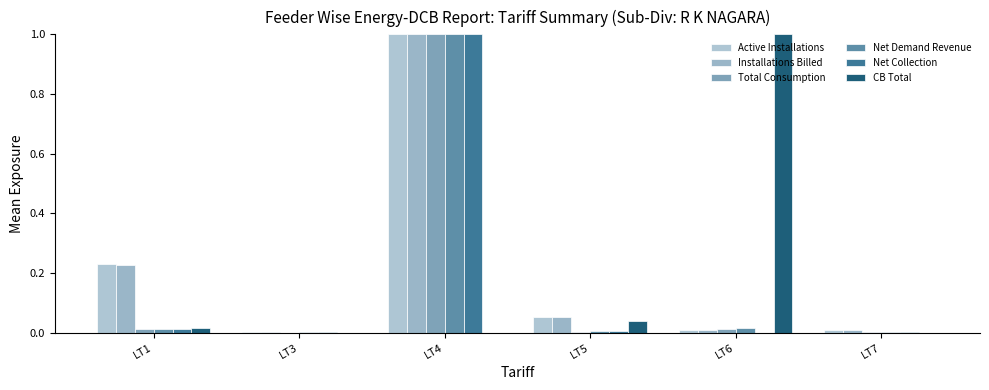

What is the sum of all Installations Billed values?

1.3